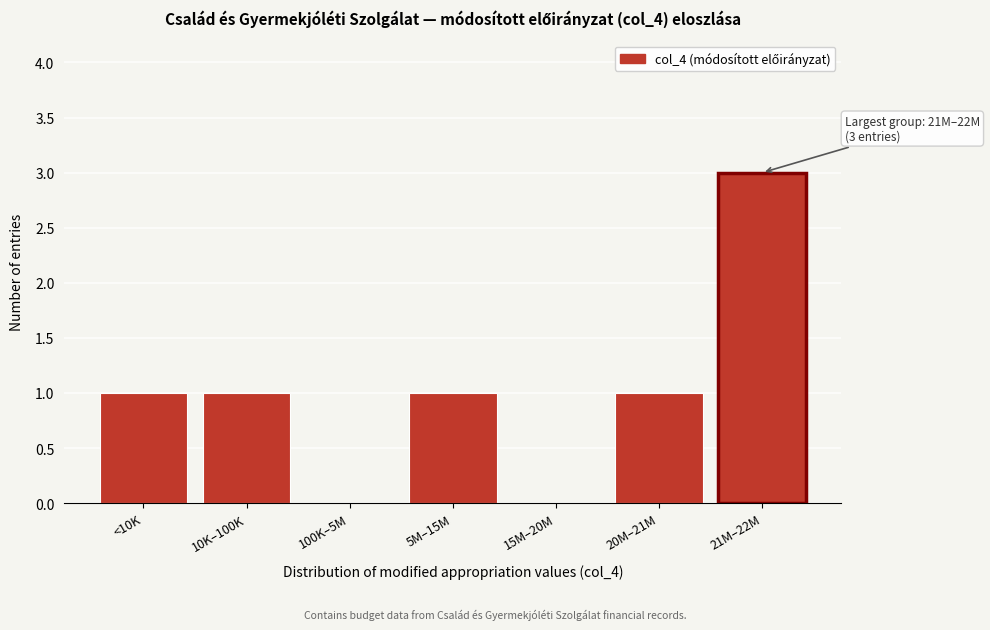

Reading left to right, list all the values displayed in this chart.

<10K=1	10K–100K=1	100K–5M=0	5M–15M=1	15M–20M=0	20M–21M=1	21M–22M=3